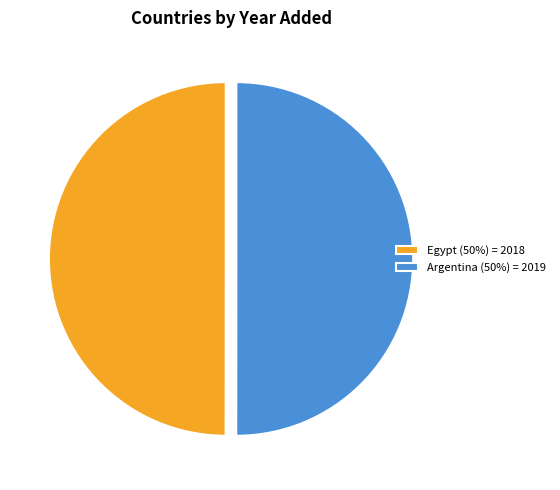

Combined, do Egypt and Argentina account for over 50%?

Yes